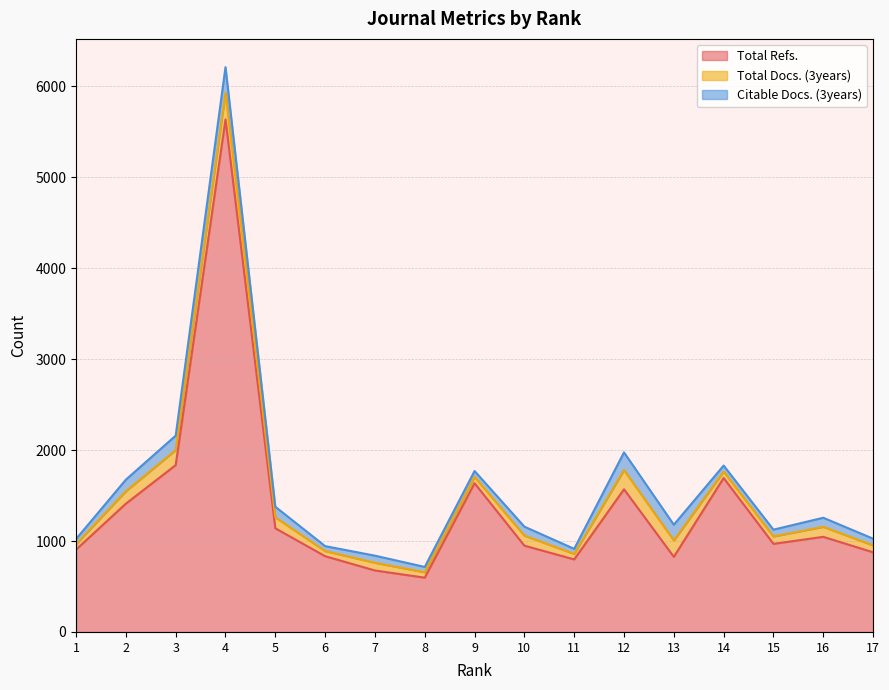

Which series has the widest spread of values?

Total Refs.